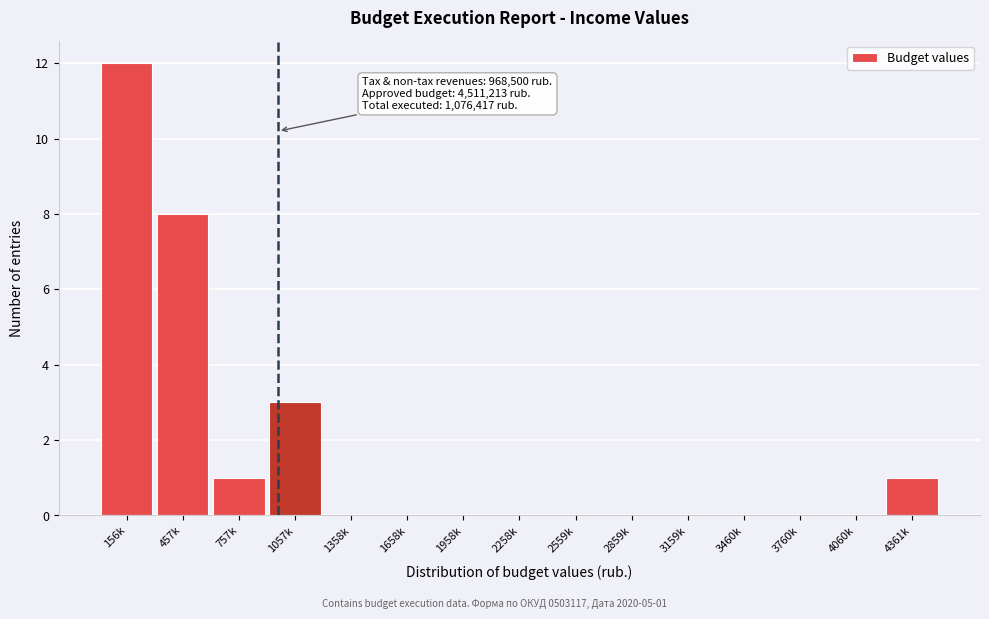

Reading left to right, list all the values displayed in this chart.

156k=12	457k=8	757k=1	1057k=3	1358k=0	1658k=0	1958k=0	2258k=0	2559k=0	2859k=0	3159k=0	3460k=0	3760k=0	4060k=0	4361k=1